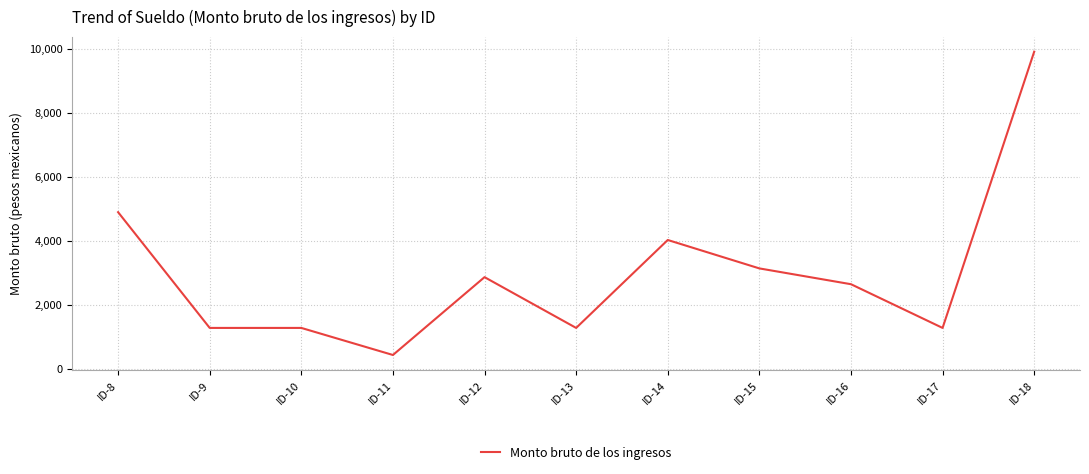

Between ID-14 and ID-12, which is larger?

ID-14